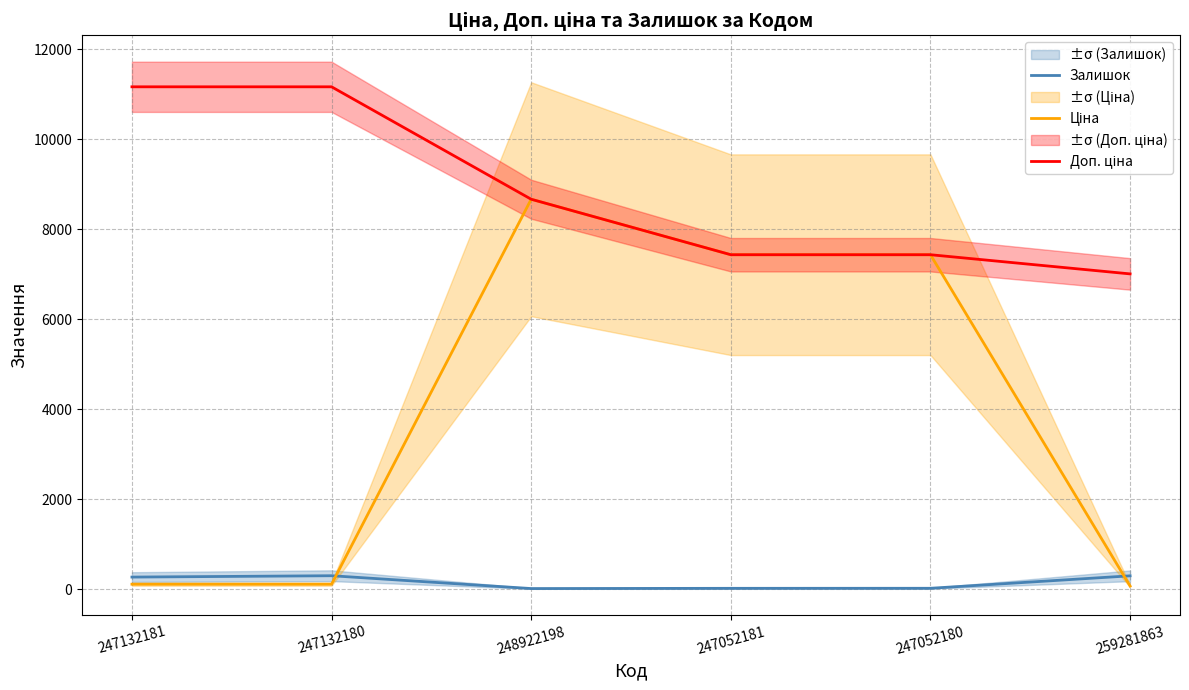

What is the approximate value of Ціна at 247052180?

7436.2